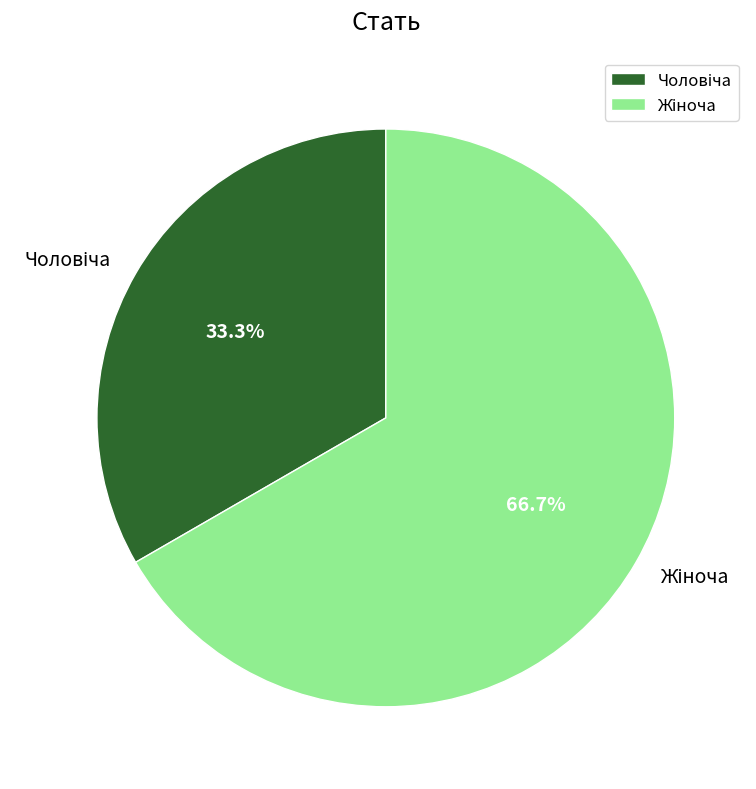

How many slices are in this pie chart?

2